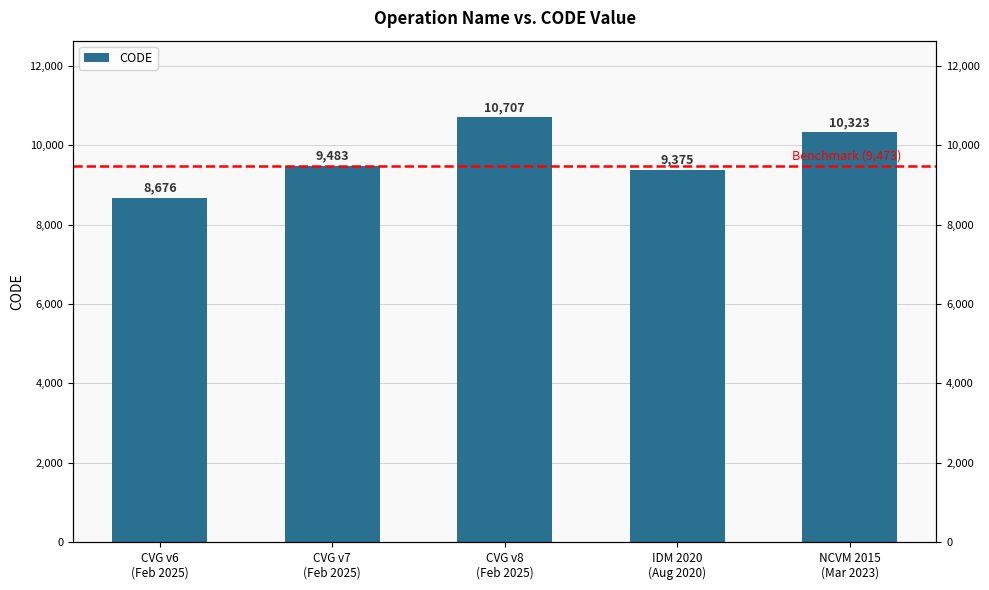

How many values are below 9483?

2